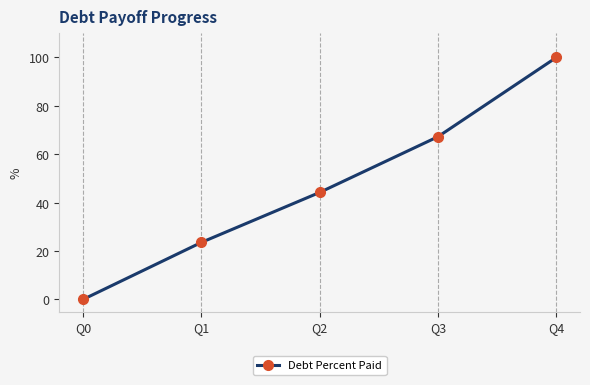

Reading left to right, what are all the values shown in this chart?

0.0	23.6	44.2	67.3	100.0